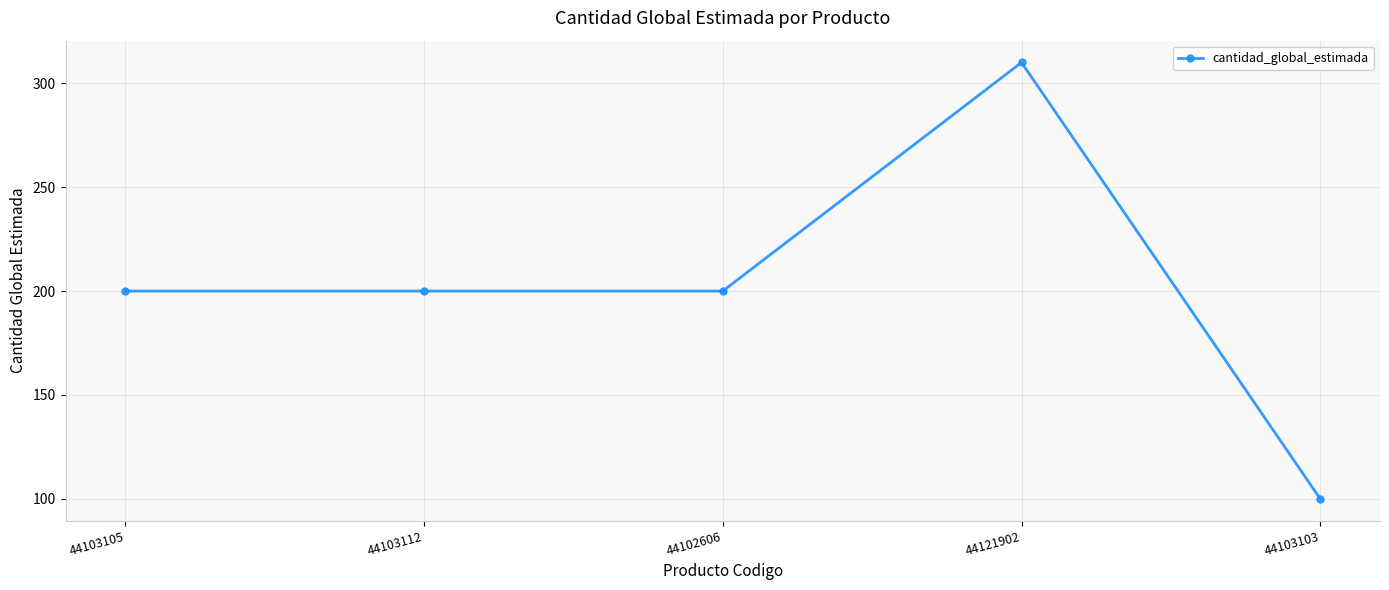

Reading right to left, what are all the values shown in this chart?

100	310	200	200	200